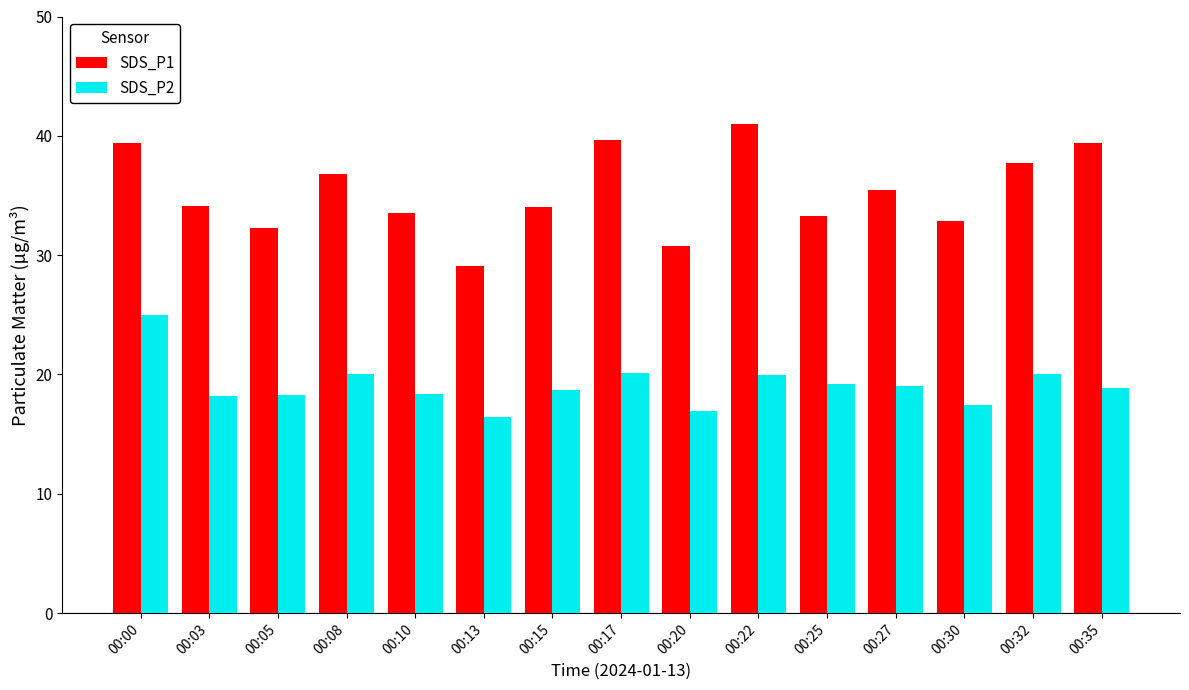

Which series has the largest total across all categories?

SDS_P1